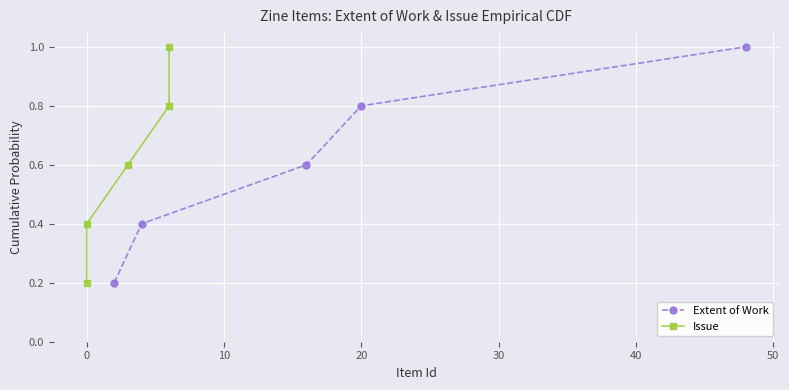

What is the maximum value for Extent of Work?

1.0